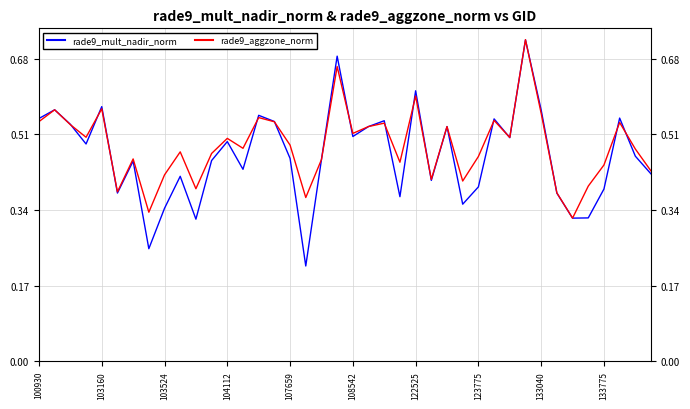

Which series has the widest spread of values?

rade9_mult_nadir_norm